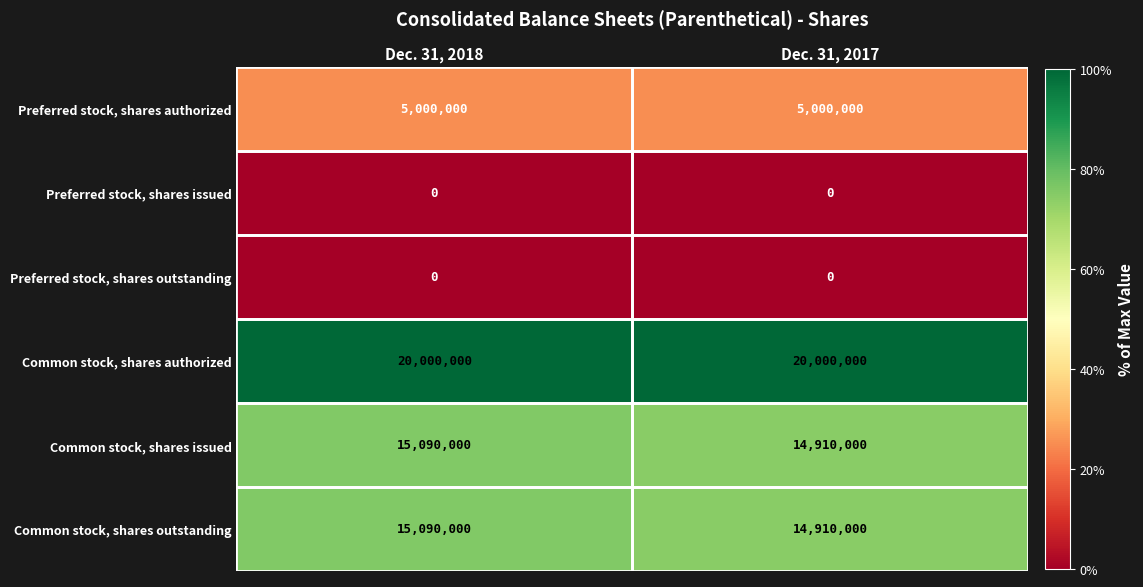

At which category is the sum across all series the highest?

Dec. 31, 2018